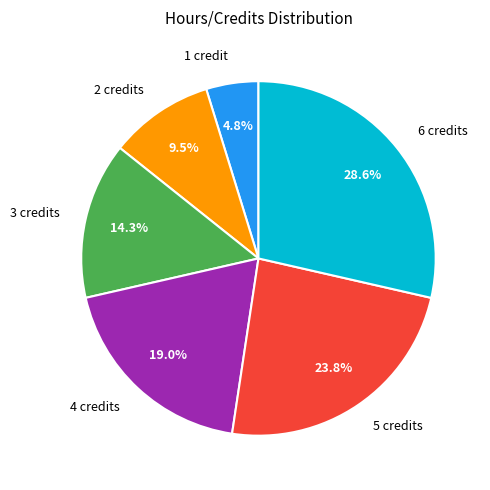

To the nearest percent, what portion does 1 credit represent?

5%